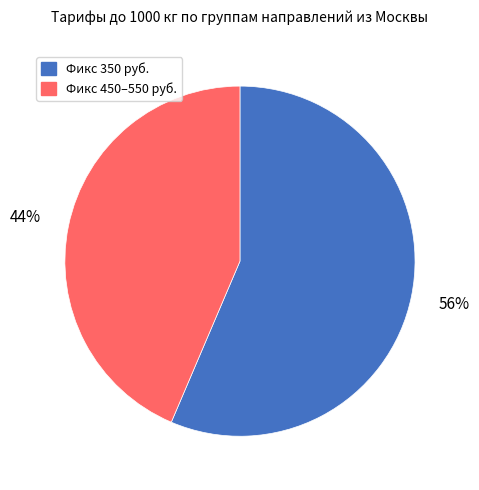

How many segments does this pie chart have?

2